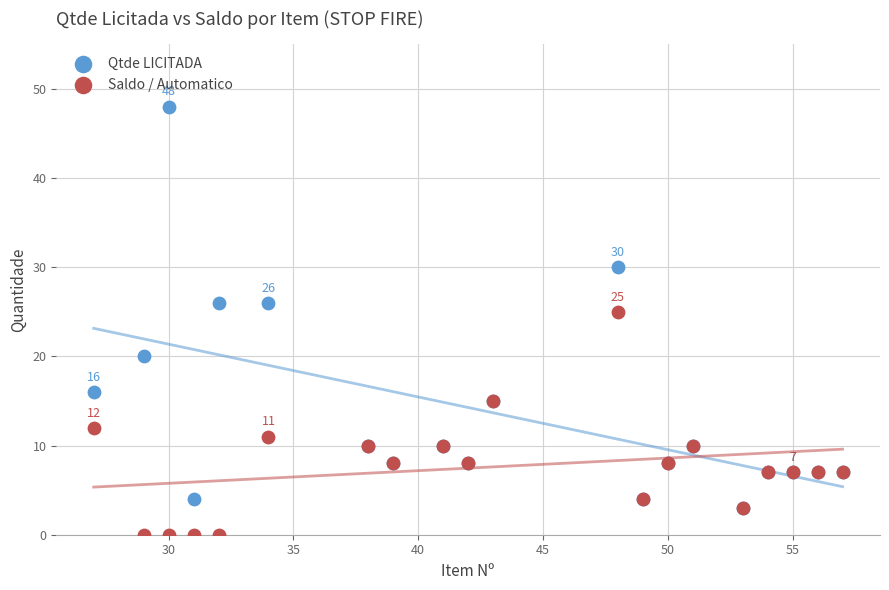

Which series contains the highest Y value?

Qtde LICITADA